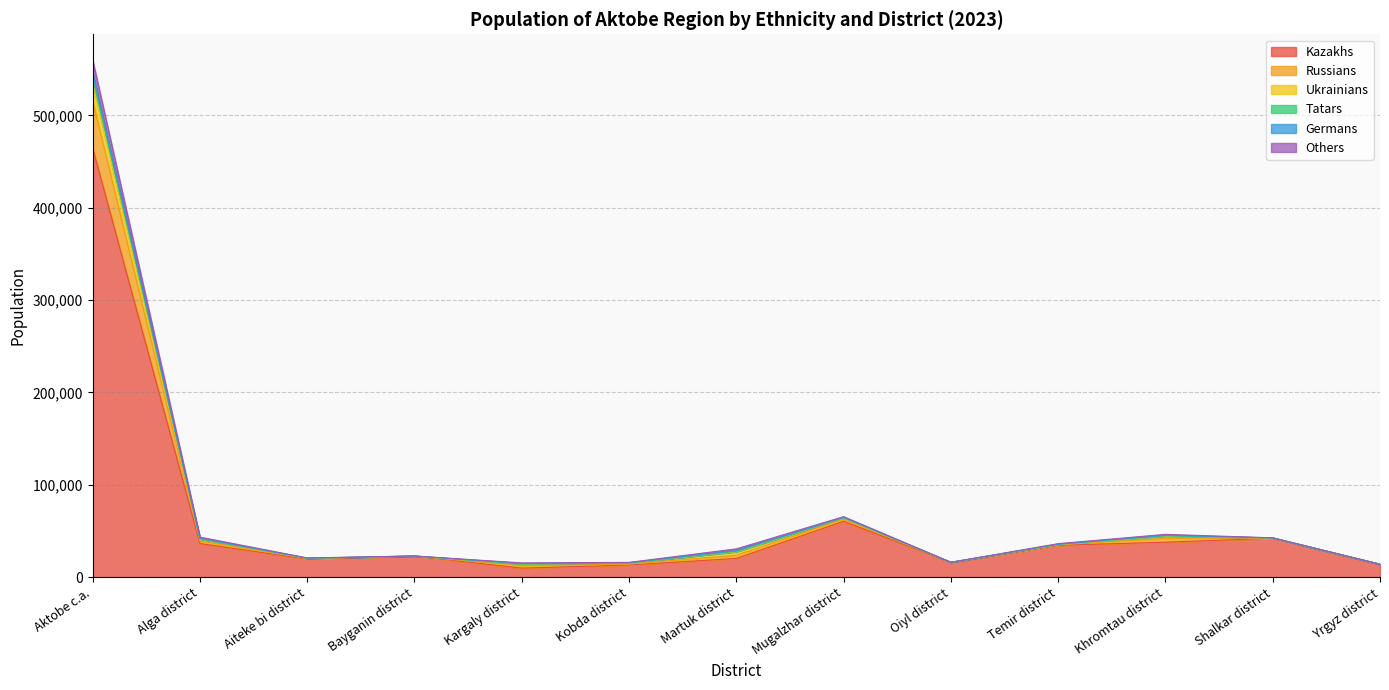

Rank the categories by Others value from highest to lowest.

Aktobe c.a., Mugalzhar district, Khromtau district, Shalkar district, Alga district, Temir district, Martuk district, Bayganin district, Aiteke bi district, Oiyl district, Kobda district, Kargaly district, Yrgyz district